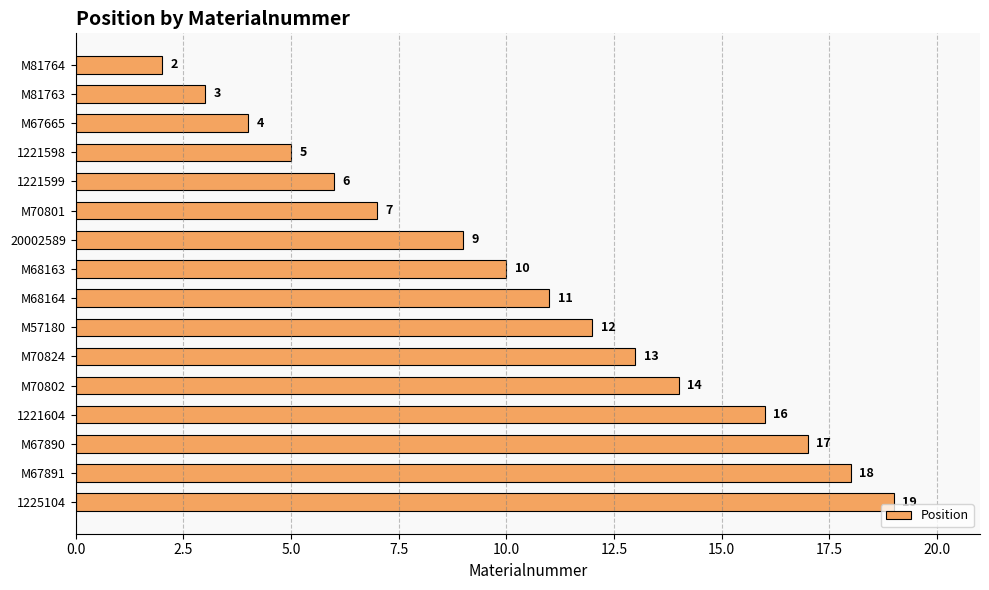

What is the difference between the second highest and second lowest values?

15